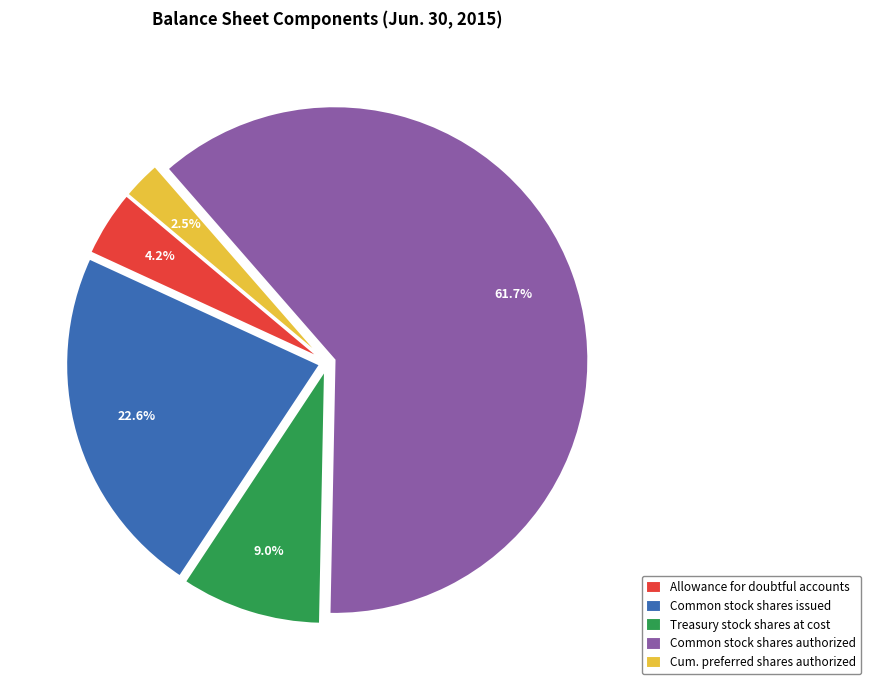

Is there a majority slice in this chart?

Yes